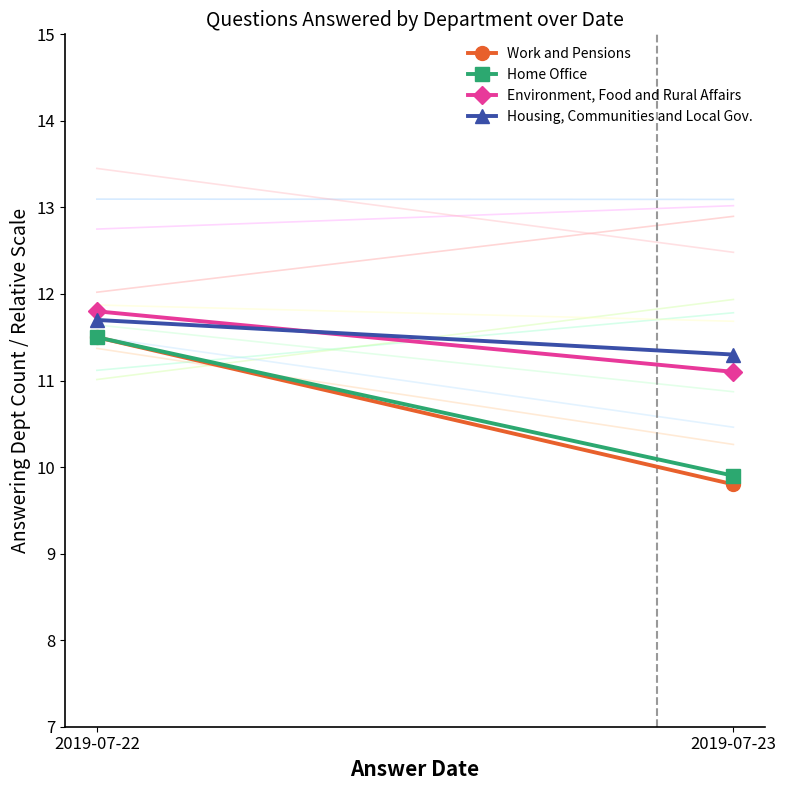

What is the sum of all Housing, Communities and Local Gov. values?

23.0